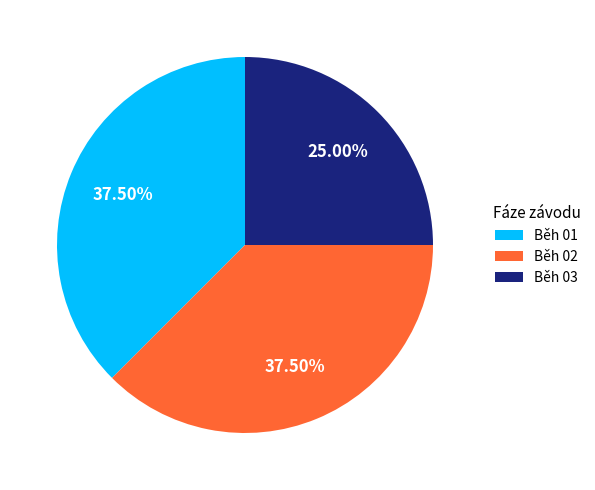

Does any single category account for the majority?

No